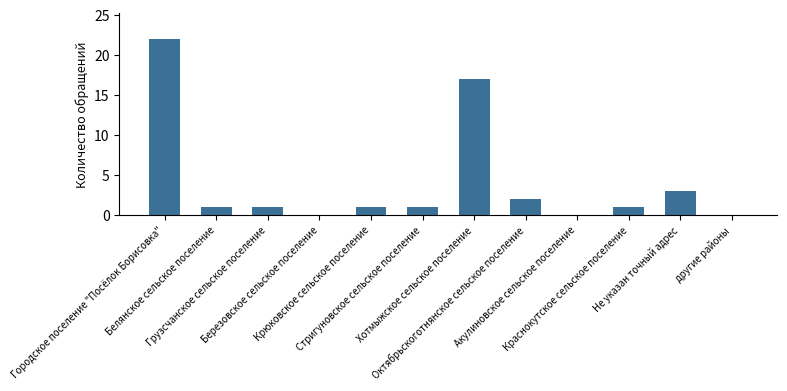

How many distinct data groups are displayed?

1